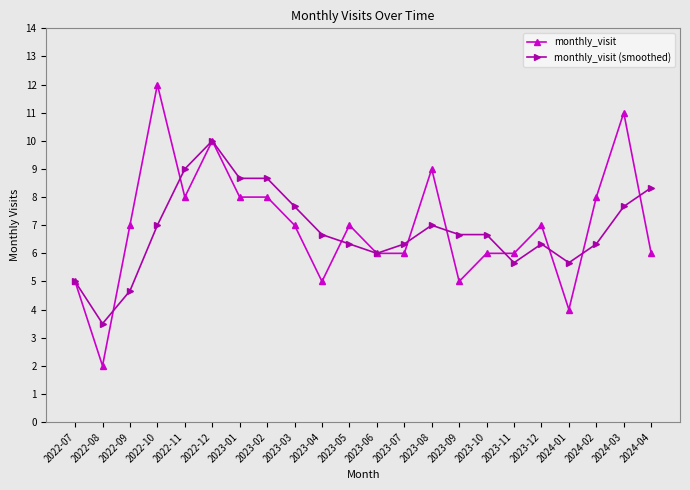

At which category is the sum across all series the highest?

2022-12